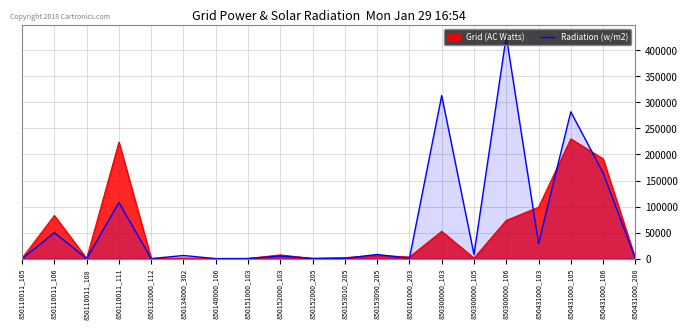

Where is the first local minimum?

850110011_108